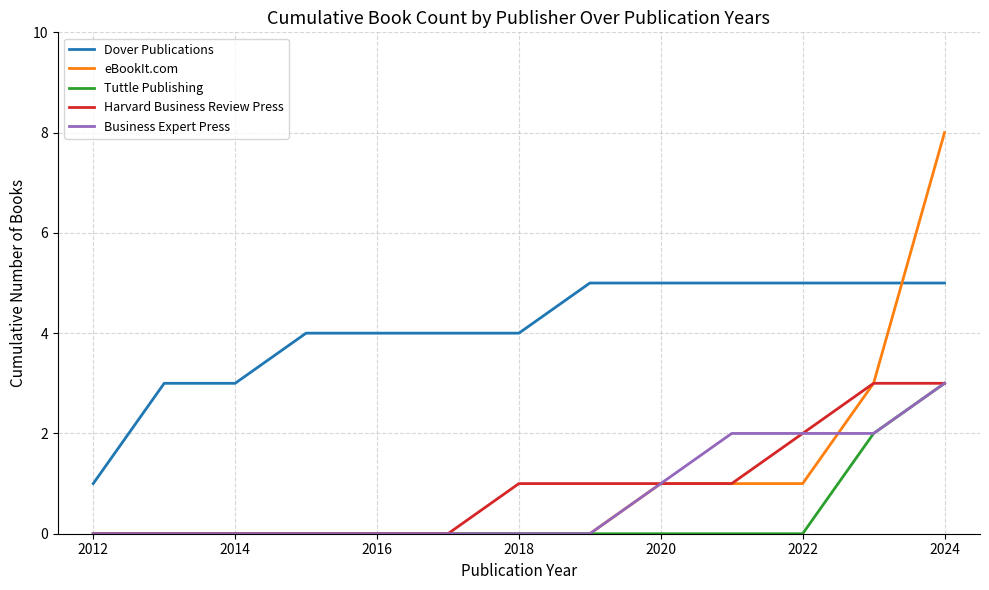

Which series has the largest range (max minus min)?

eBookIt.com